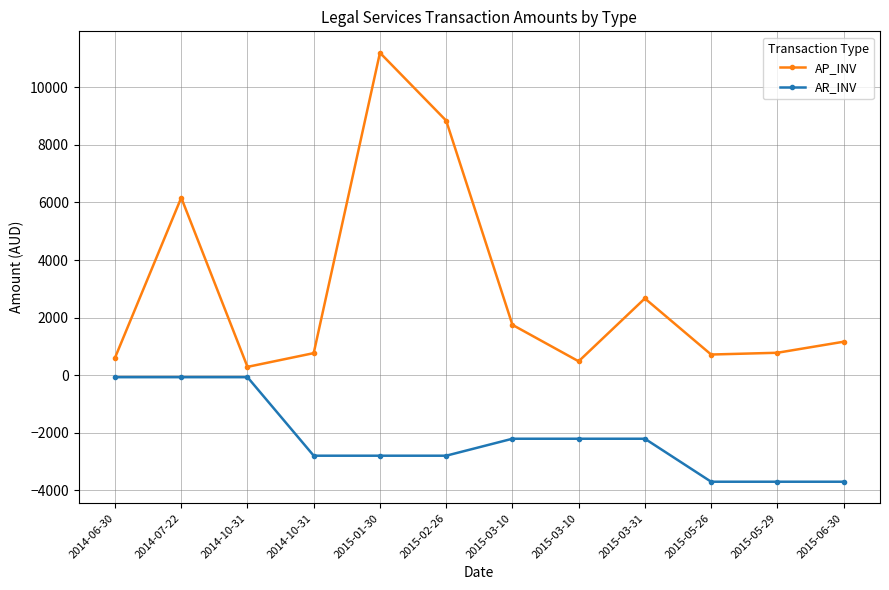

Which category has the lowest value in the AP_INV series?

2014-10-31